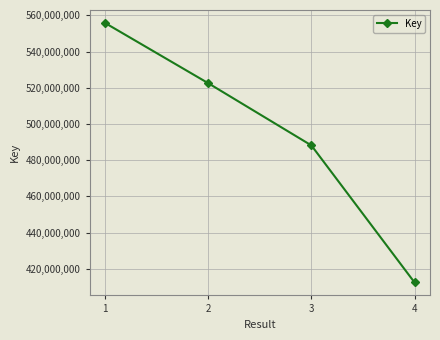

The chart shows a value of 105123188 at 4. True or false?

False